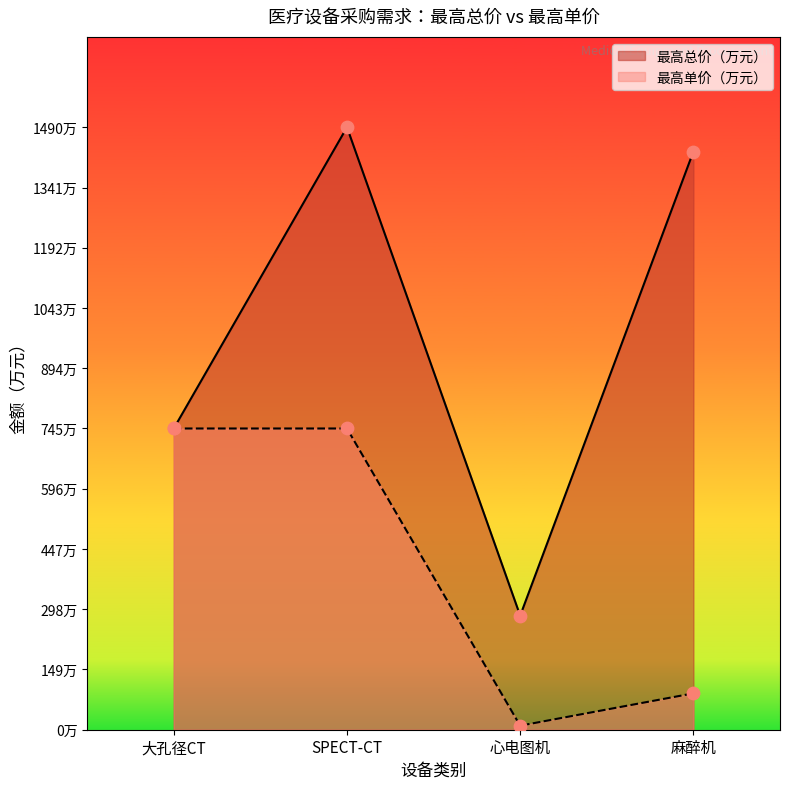

What are all the series names shown in the legend?

最高总价（万元）, 最高单价（万元）